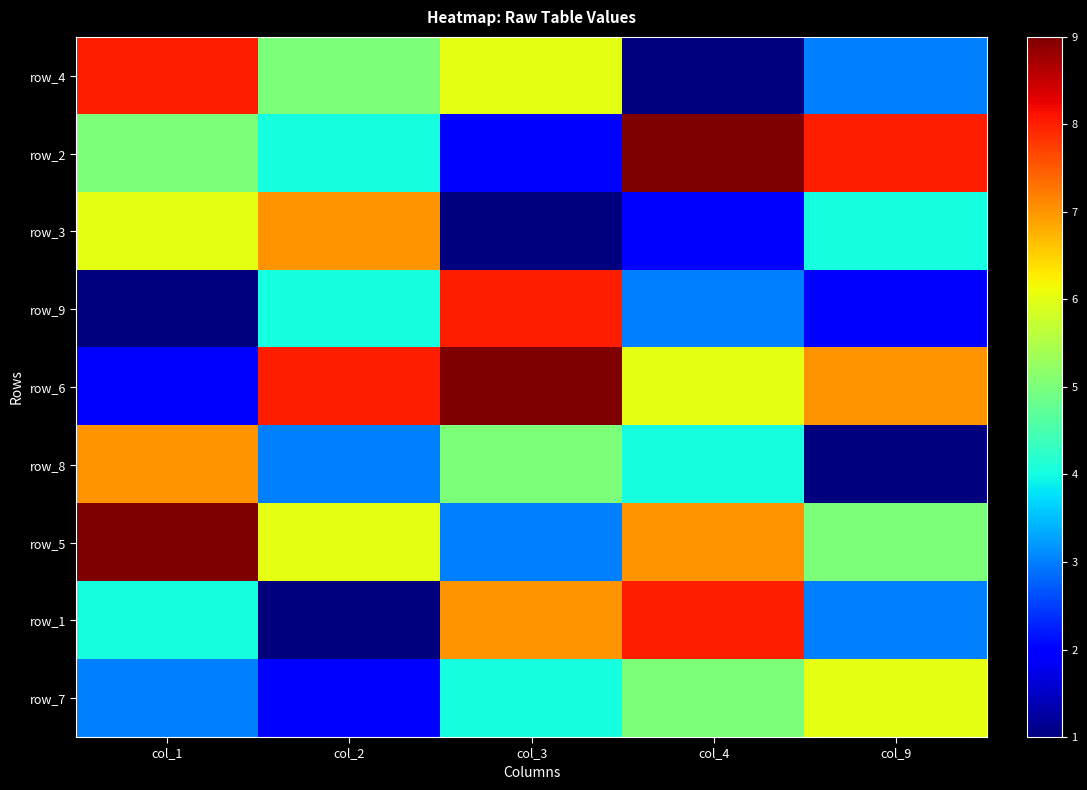

At how many categories does at least one series exceed 7?

5